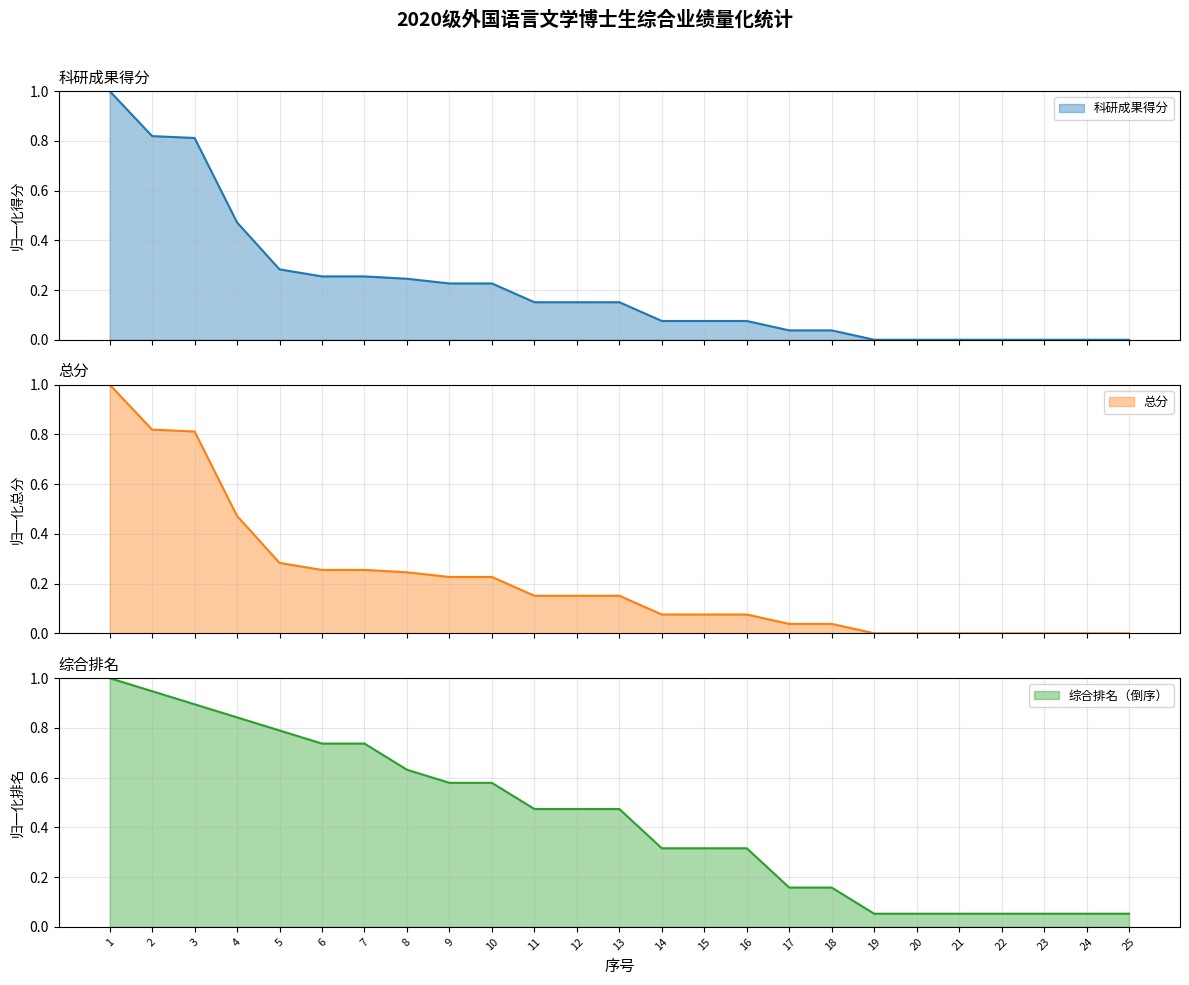

What is the sum of the 综合排名 values at 20 and 5?

0.8